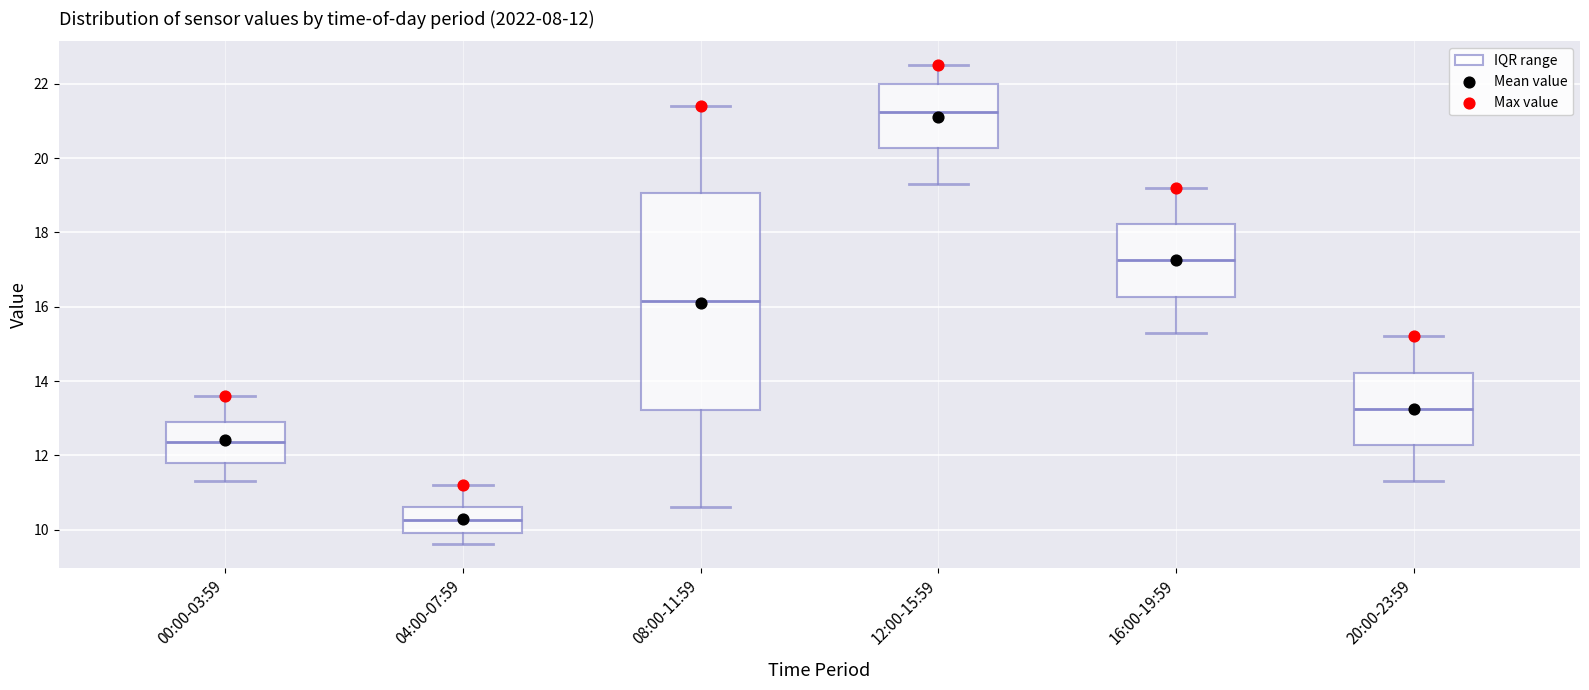

Which box has the lowest median line?

04:00-07:59